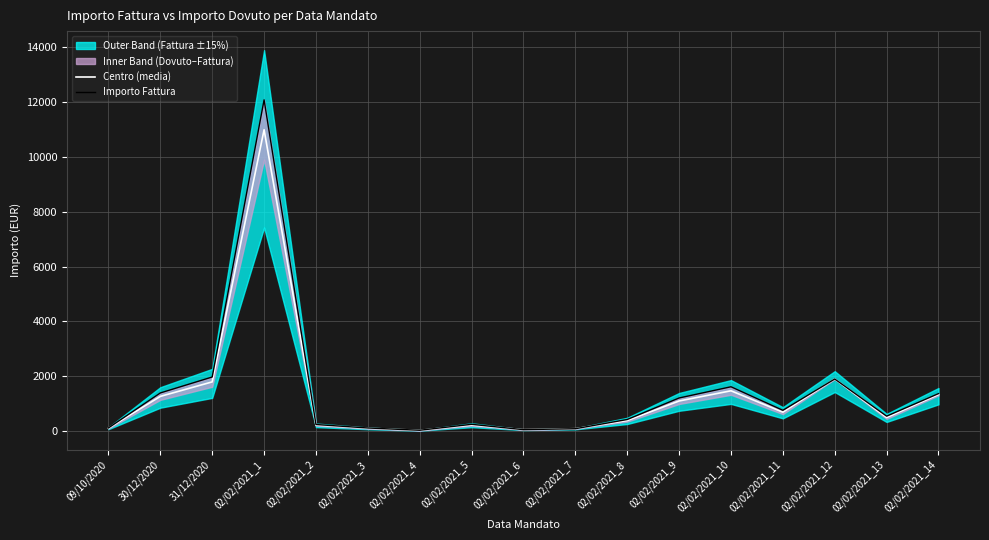

Reading right to left, what are all the values shown in this chart?

Centro (media): 1338.0	499.5	1903.2	693.8	1474.1	1102.6	388.5	91.5	56.6	223.8	31.9	107.3	222.0	10989.0	1798.2	1269.5	109.9
Importo Fattura: 1370.6	549.0	1903.2	762.5	1620.2	1211.9	427.0	91.5	56.6	251.6	35.1	118.0	244.0	12078.0	1976.4	1395.3	120.8